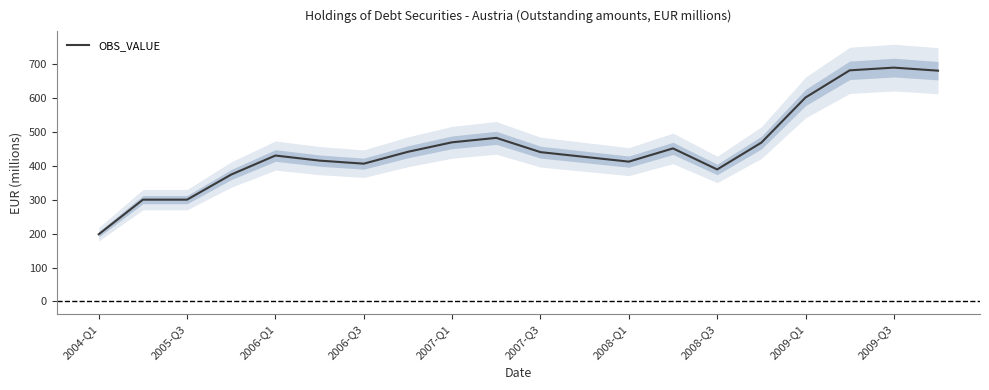

What is the lowest value of the OBS_VALUE series?

198